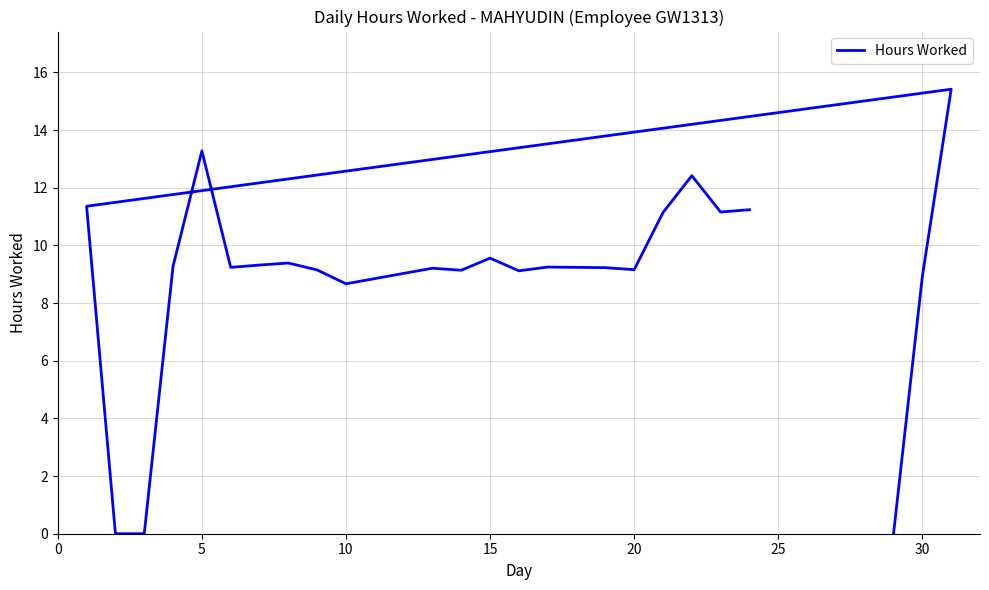

Count the number of categories in the chart.

24